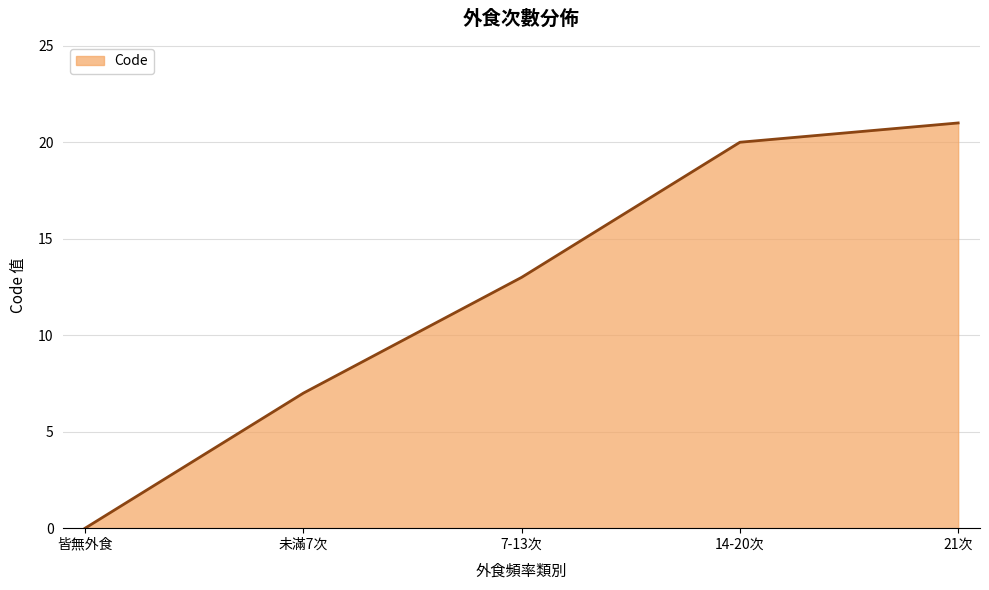

How many values are below 13?

2